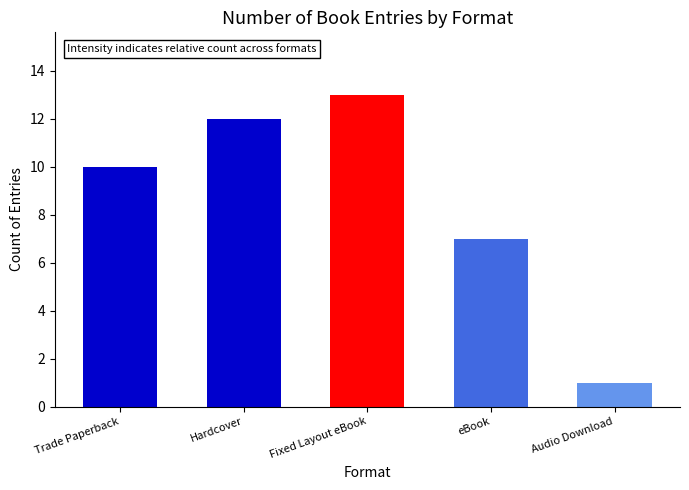

The value at Trade Paperback is 17. True or false?

False